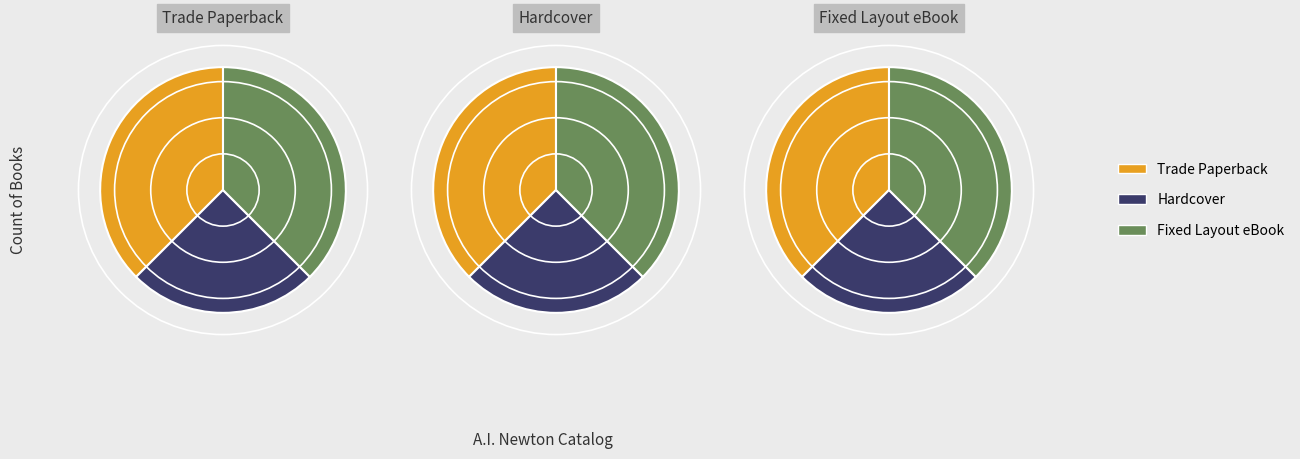

True or false: Hardcover accounts for 25% of the total.

True